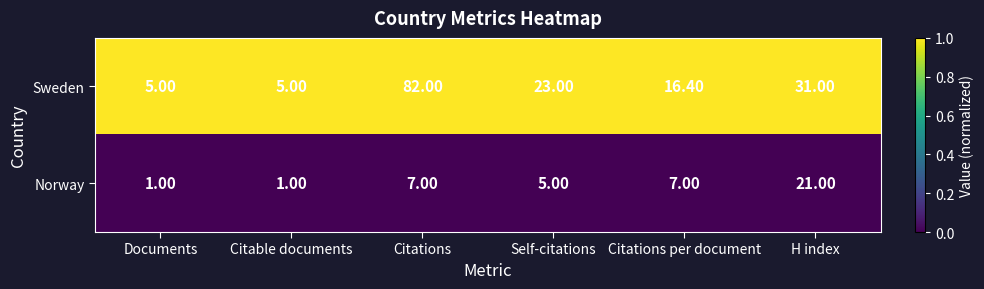

What is the total value across all series at Citations per document?

23.4